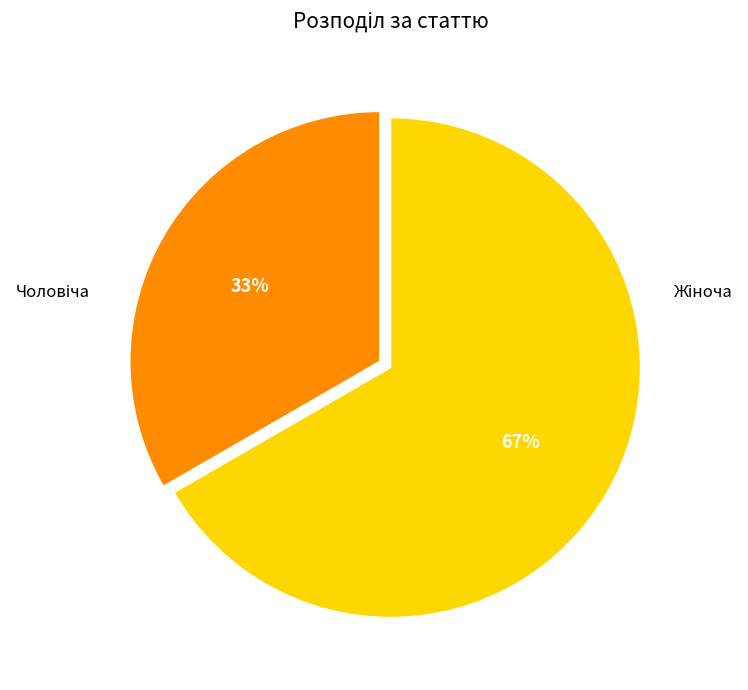

Is there a majority slice in this chart?

Yes